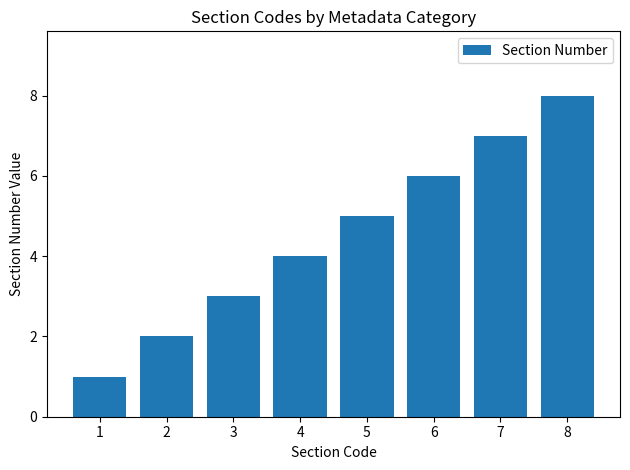

Reading left to right, extract all data points from this chart.

1=1	2=2	3=3	4=4	5=5	6=6	7=7	8=8